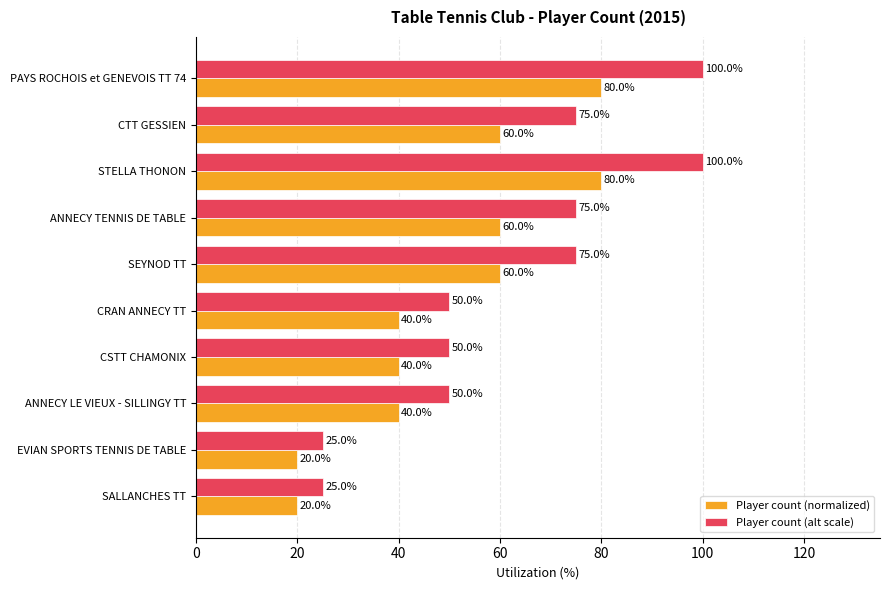

The value of Player count (normalized) at ANNECY LE VIEUX - SILLINGY TT is 20. True or false?

False